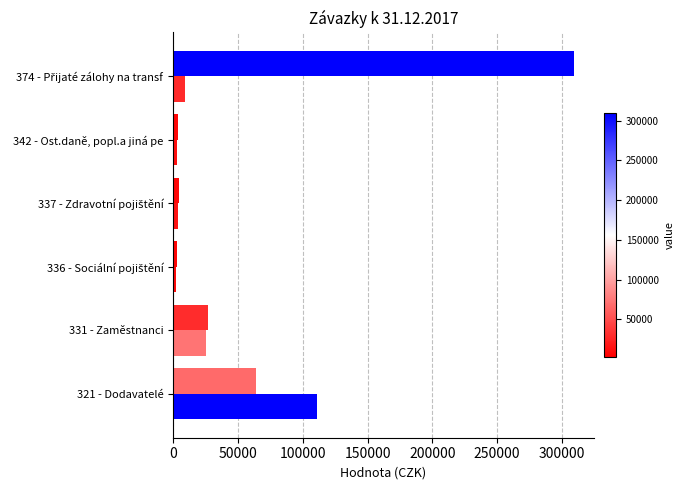

Count the number of categories in the chart.

6